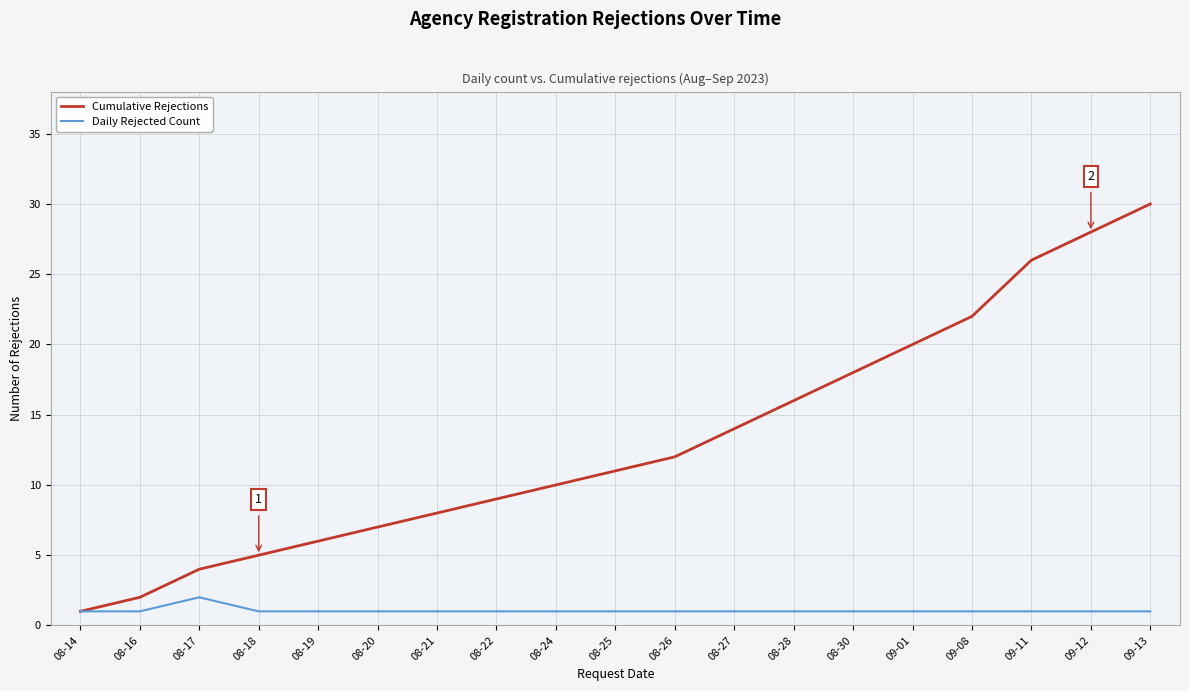

True or false: Cumulative Rejections has a value of 19 at 08-25.

False